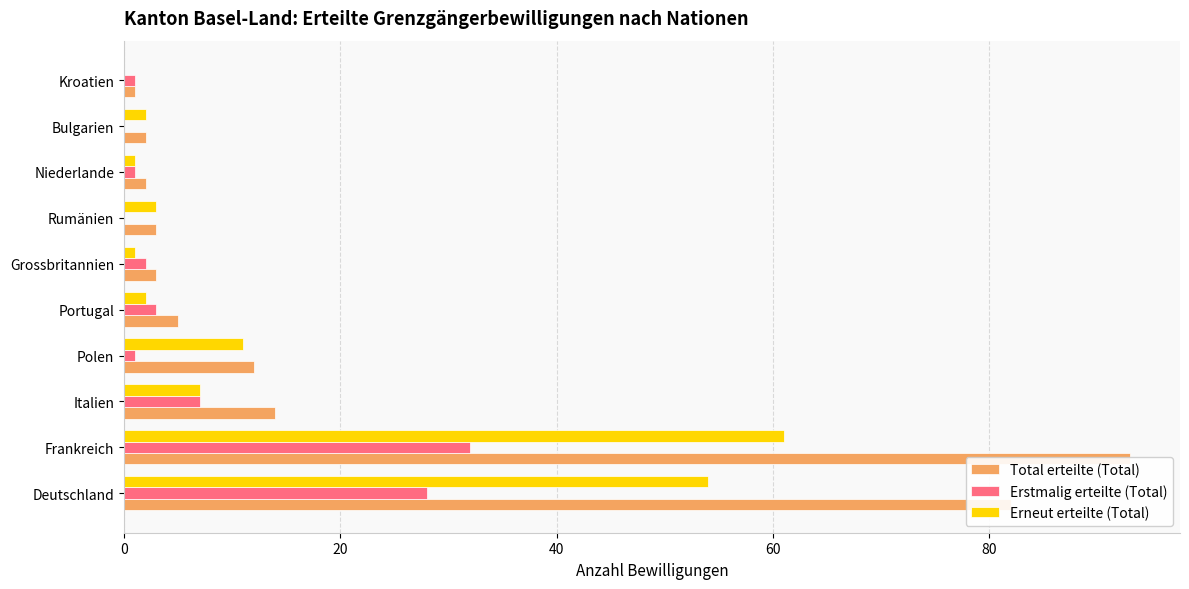

How many categories are shown in the chart?

10